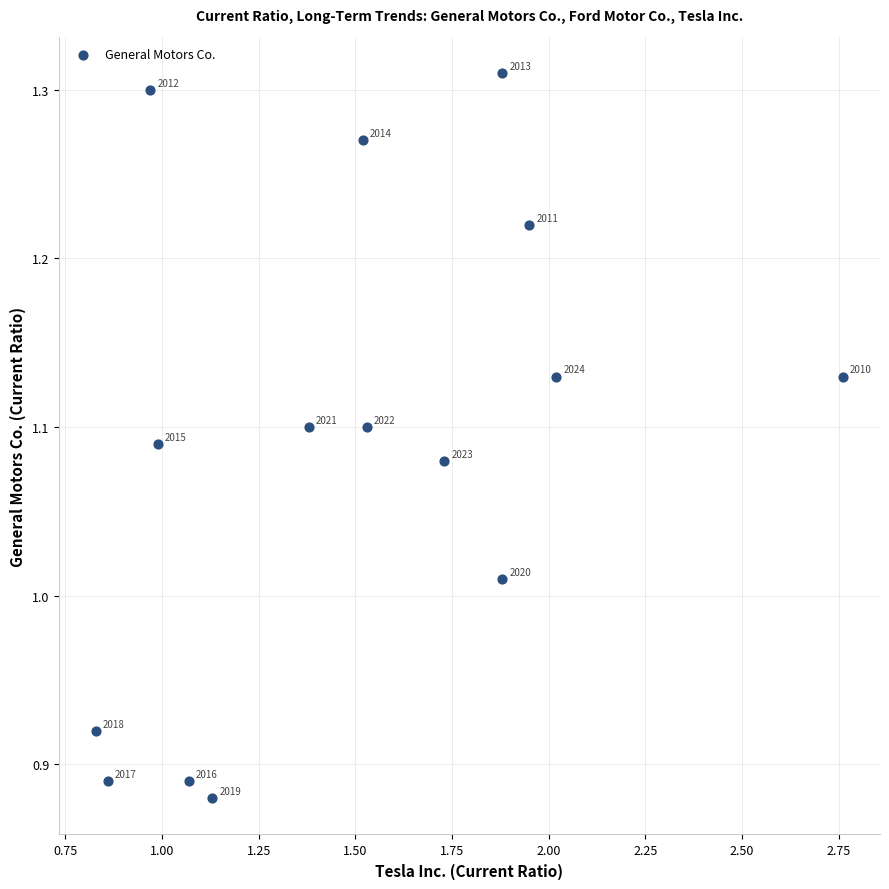

What is the range of Y values (max minus min)?

0.4